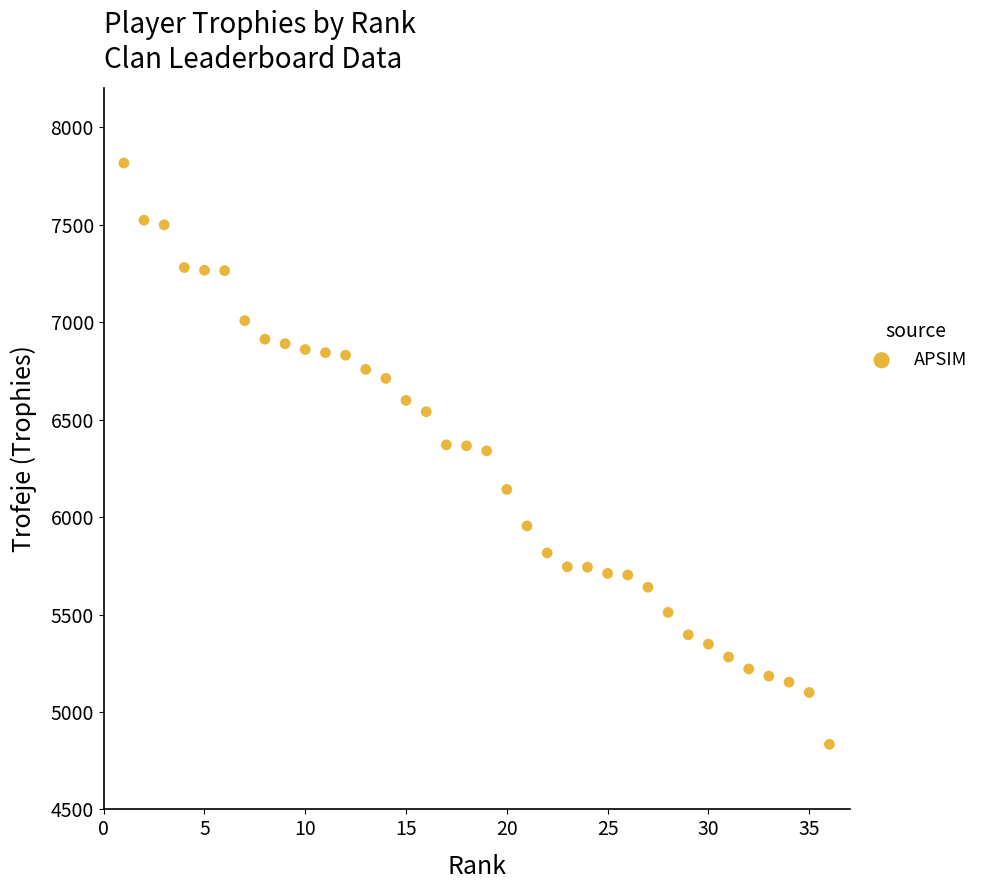

What is the range of X values (max minus min)?

35